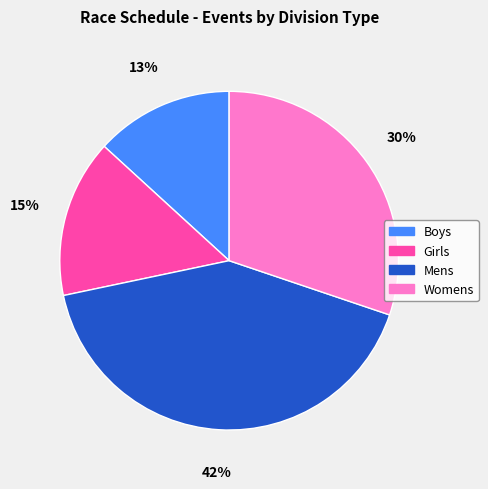

The Girls slice represents 5% of the pie. True or false?

False